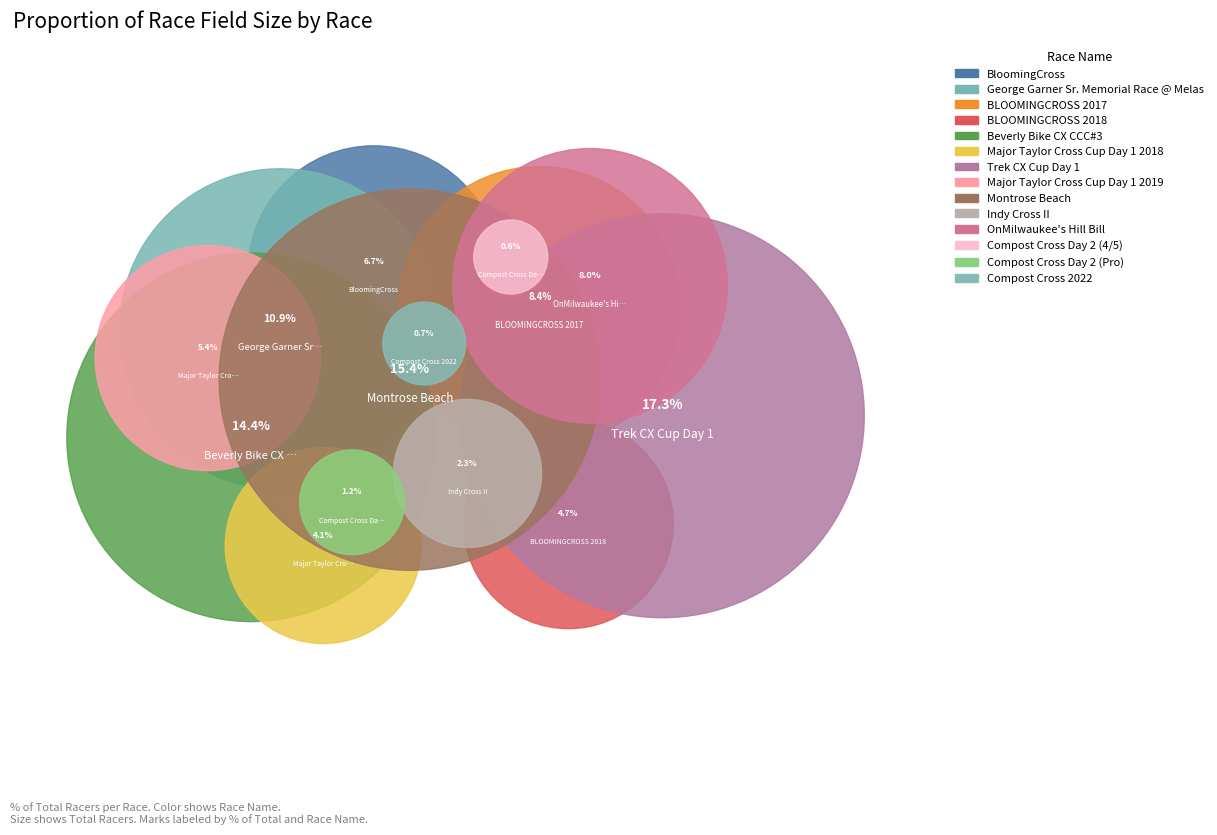

Which category has the smallest portion of the pie?

Compost Cross Day 2 (4/5)